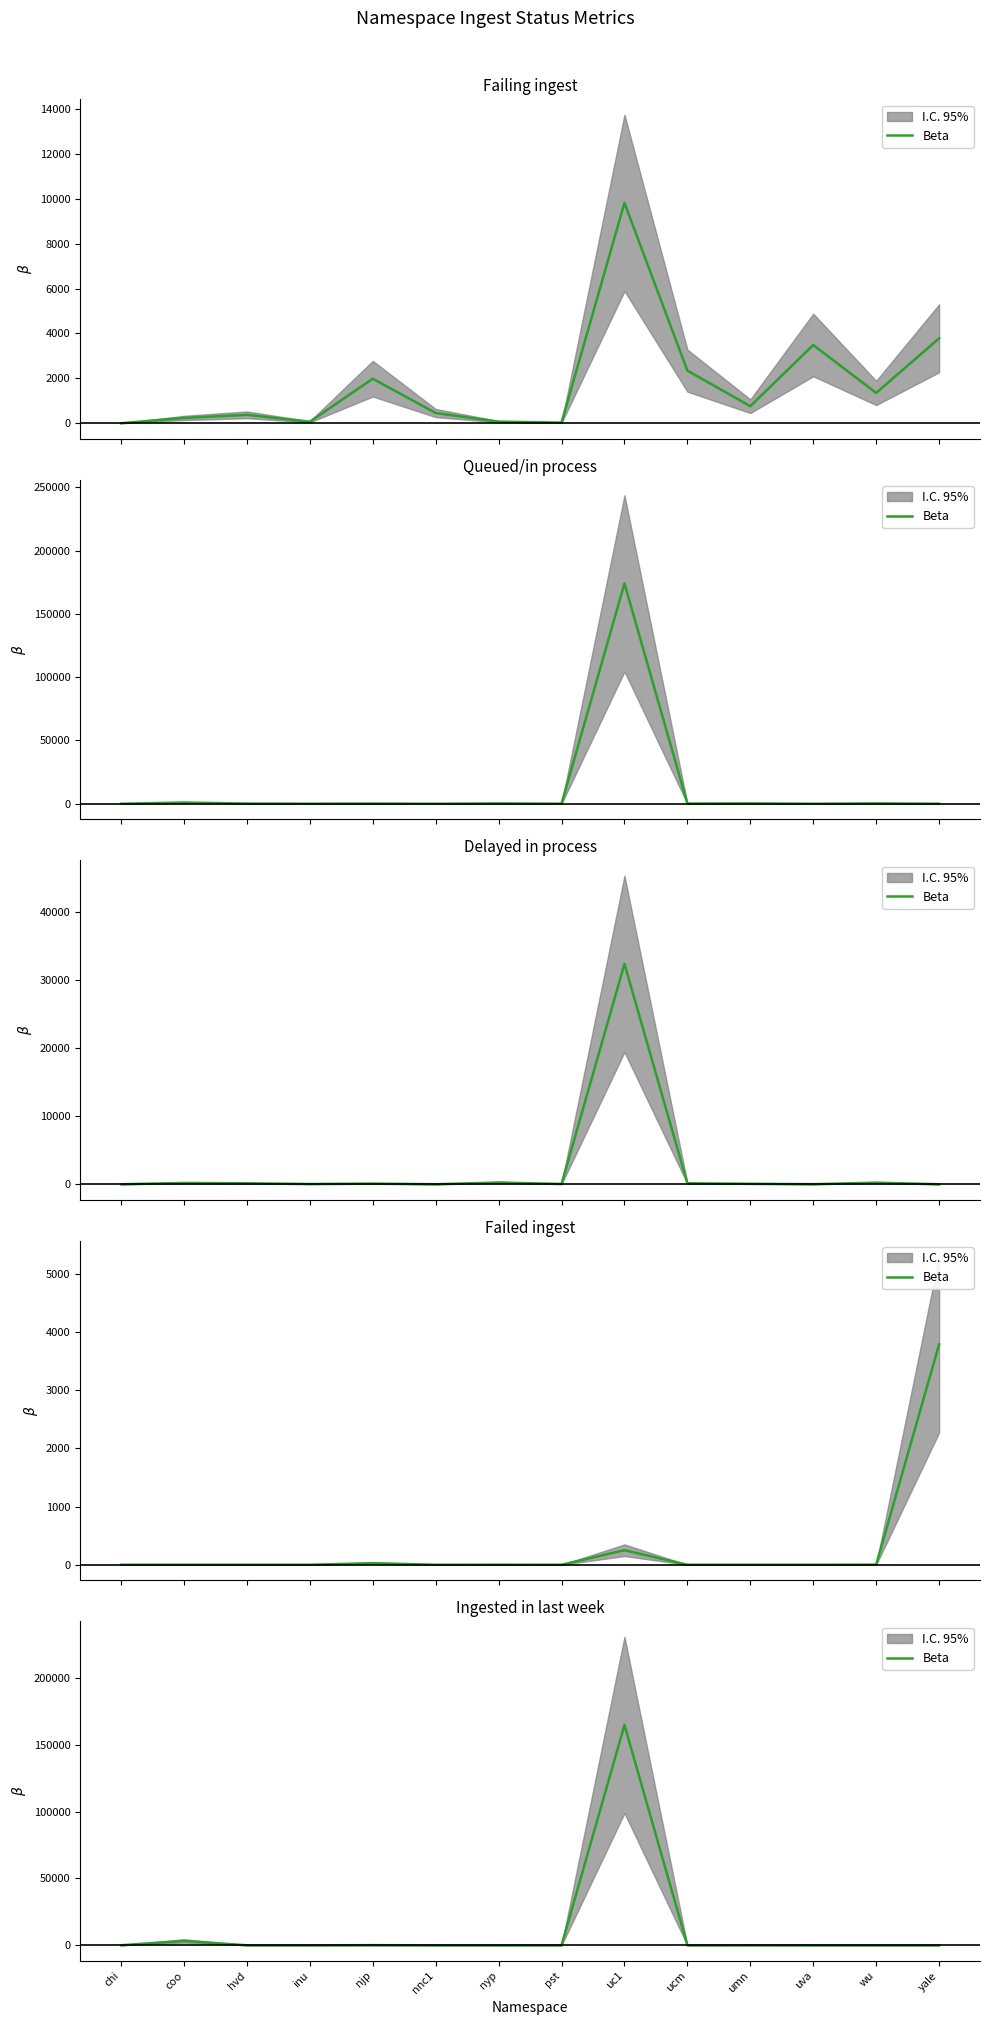

Reading left to right, transcribe all the data shown in this chart.

25	3241	0	1	99	0	1	16	164777	0	38	0	4	0